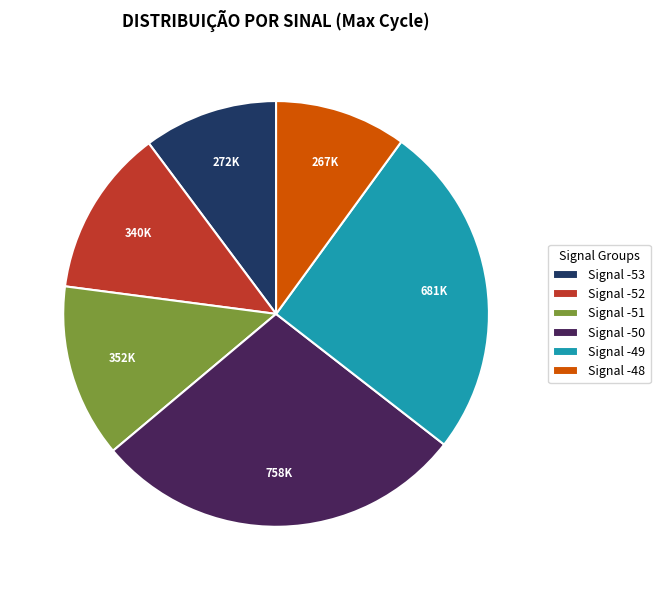

What is the largest slice in the pie chart?

Signal -50